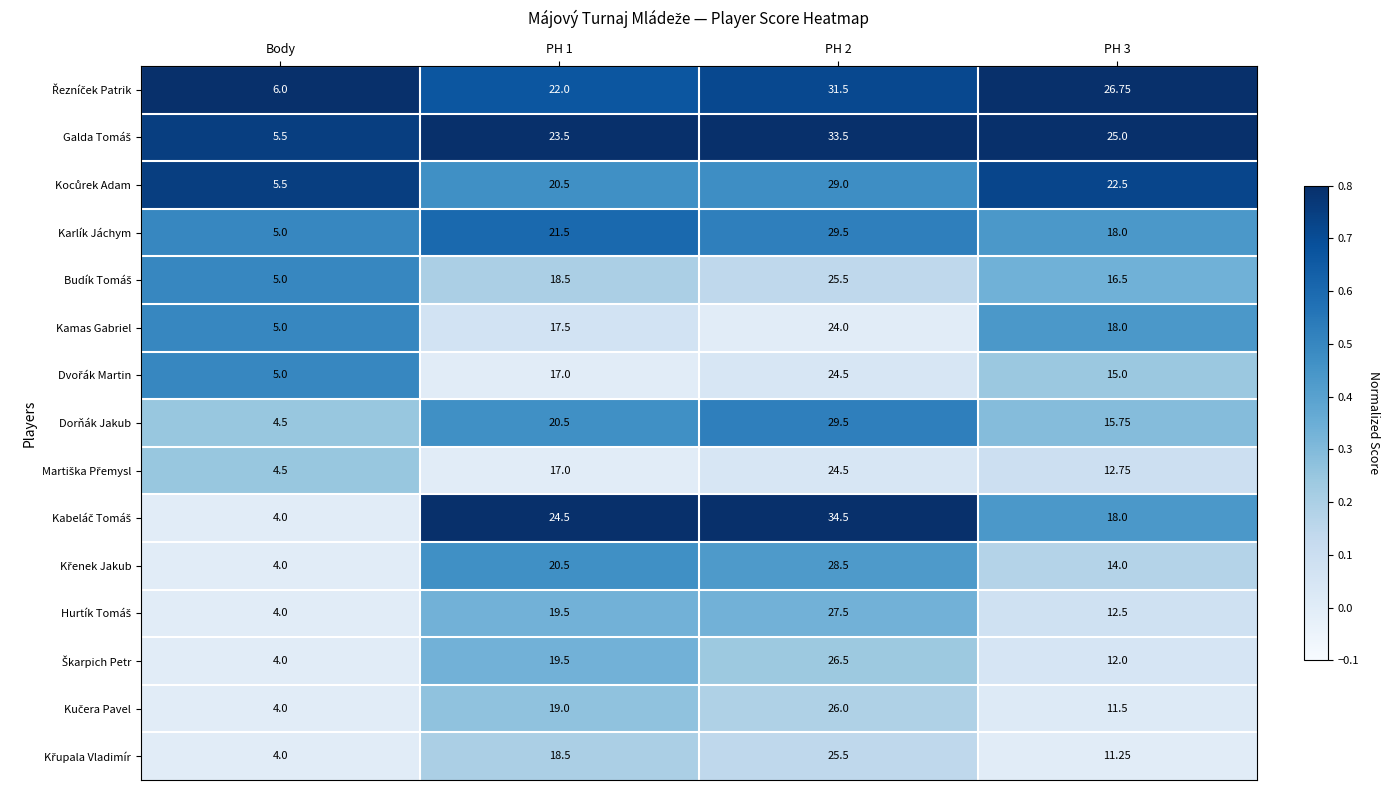

Which category has the lowest value across all series?

Body